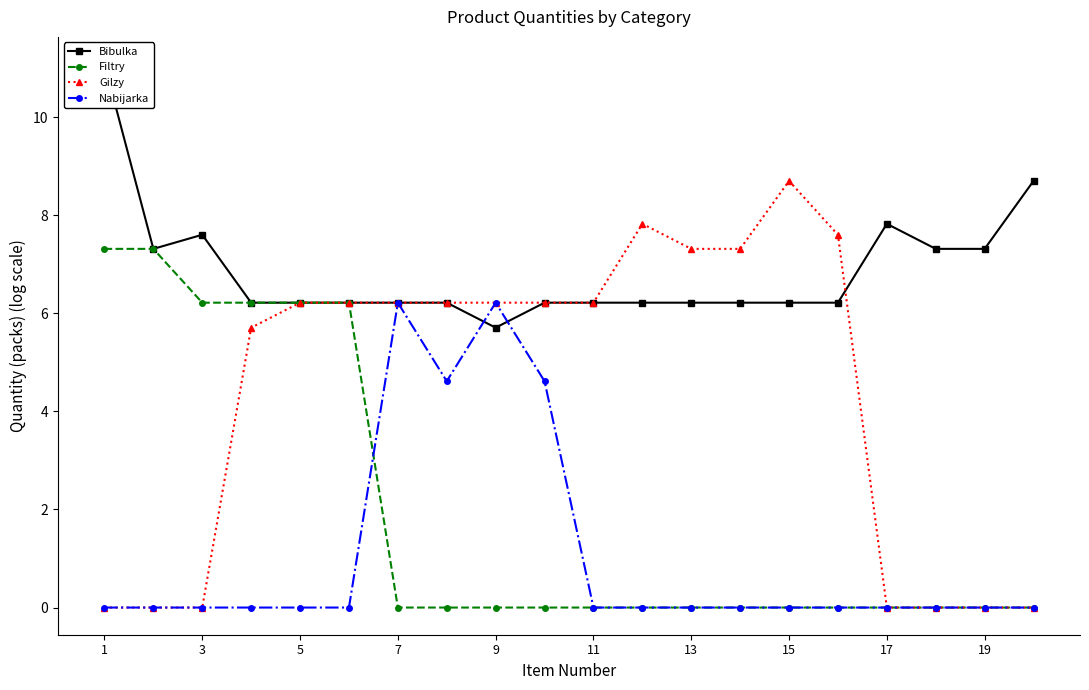

Is it true that Filtry equals 0.0 at 7?

True